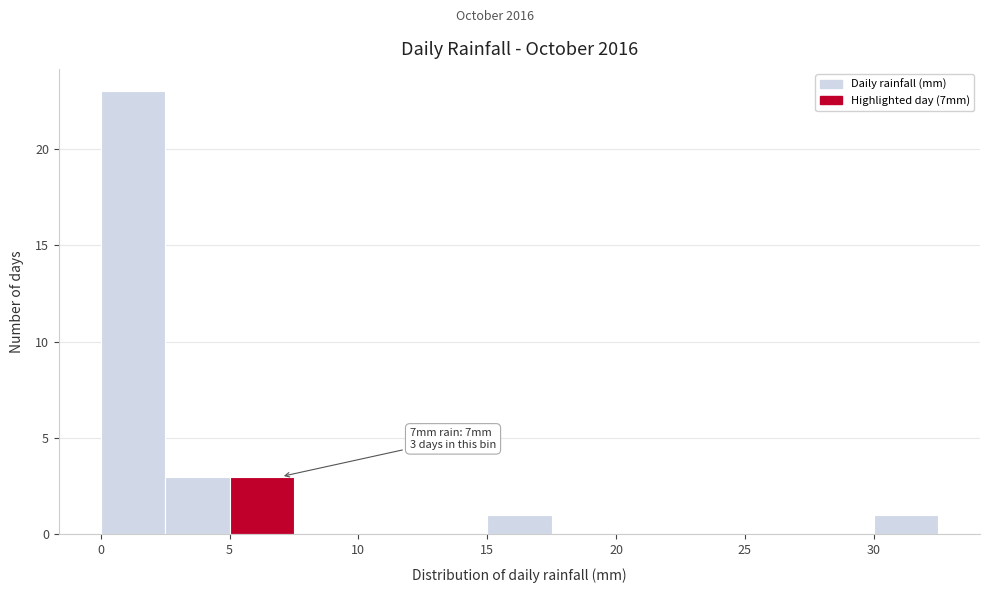

Which range on the x-axis has the tallest bar?

0.0 to 2.5